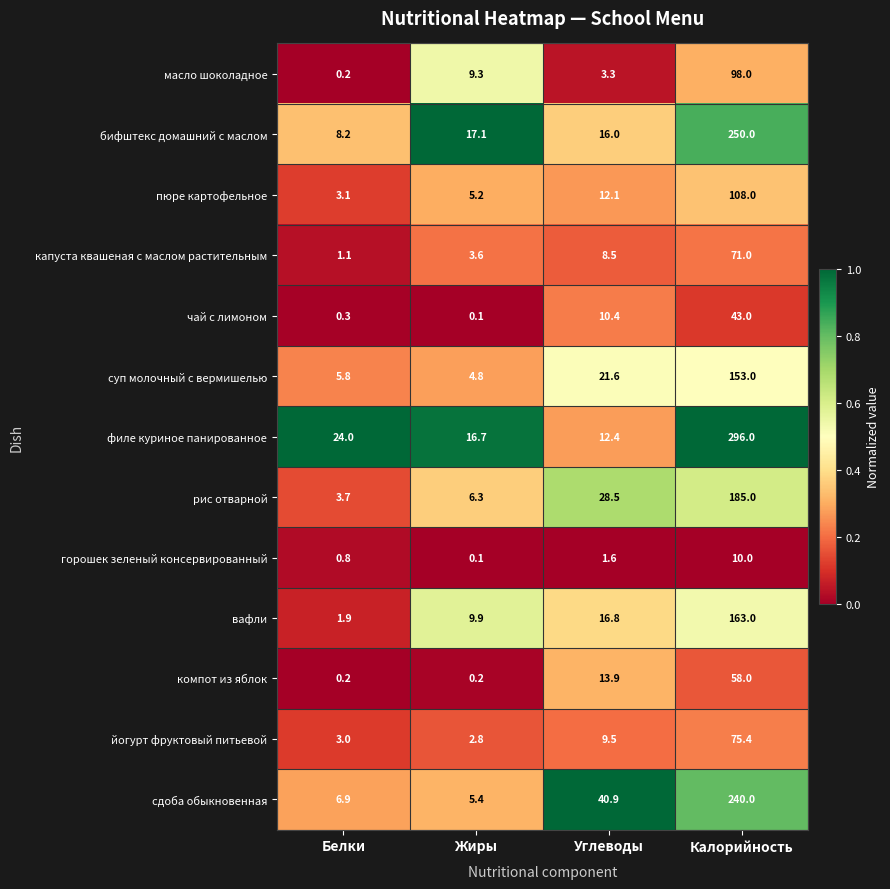

What is the spread (max minus min) of values at Углеводы?

39.3